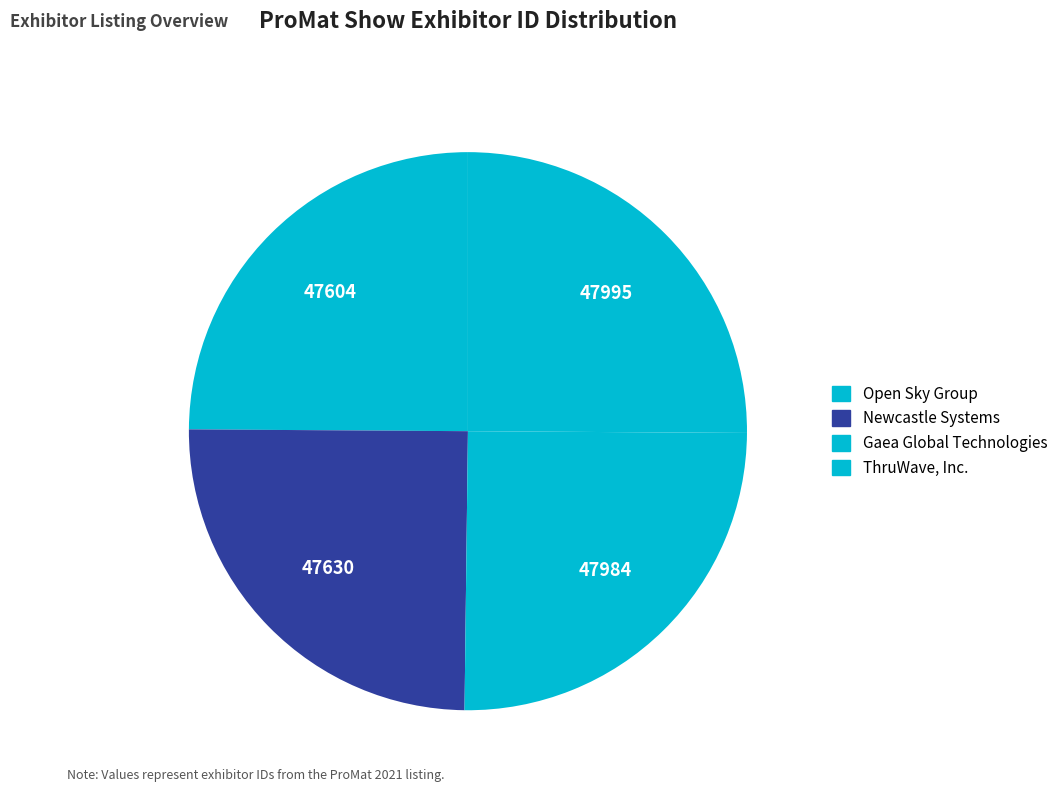

Rank the categories by value from highest to lowest.

ThruWave, Inc., Gaea Global Technologies, Inc., Newcastle Systems, Open Sky Group